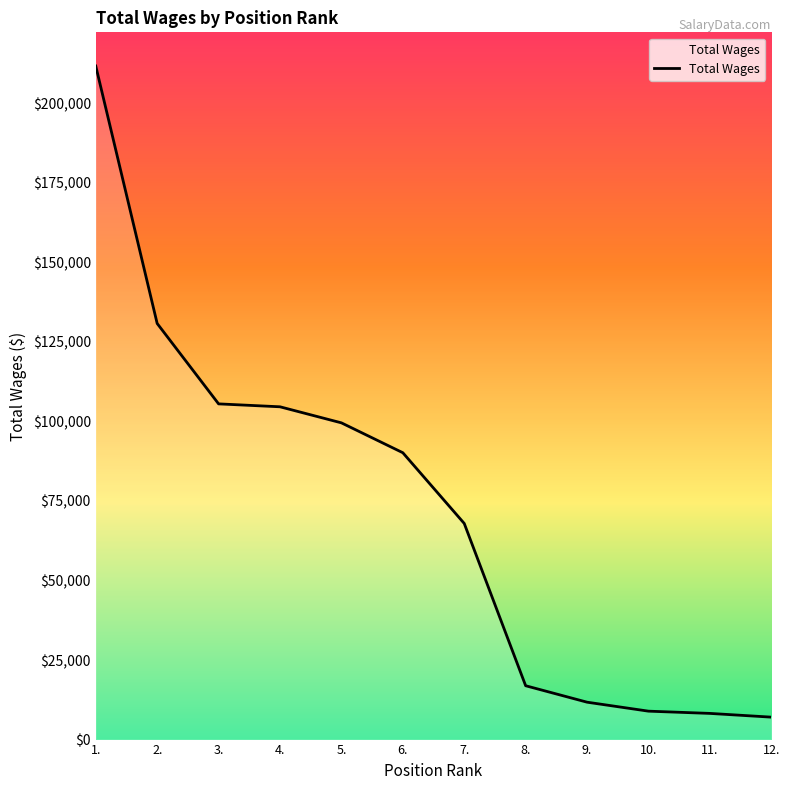

The value at 10. is 8930. True or false?

True